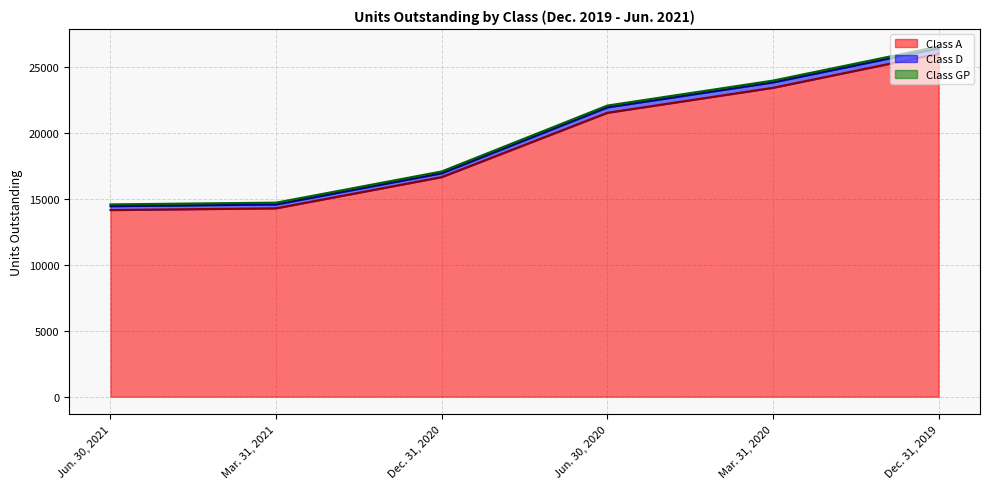

Reading right to left, list all the values displayed in this chart.

Class A (line): Dec. 31, 2019=26005.4	Mar. 31, 2020=23418.0	Jun. 30, 2020=21524.3	Dec. 31, 2020=16648.5	Mar. 31, 2021=14282.9	Jun. 30, 2021=14151.1
Class D (line): Dec. 31, 2019=26414.9	Mar. 31, 2020=23827.5	Jun. 30, 2020=21933.8	Dec. 31, 2020=16939.3	Mar. 31, 2021=14573.6	Jun. 30, 2021=14441.8
Class GP (line): Dec. 31, 2019=26552.2	Mar. 31, 2020=23964.8	Jun. 30, 2020=22071.0	Dec. 31, 2020=17076.5	Mar. 31, 2021=14710.8	Jun. 30, 2021=14579.0